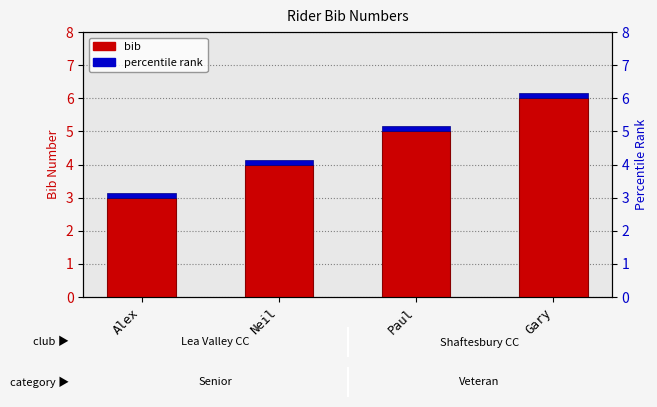

At how many categories does at least one series exceed 4?

2